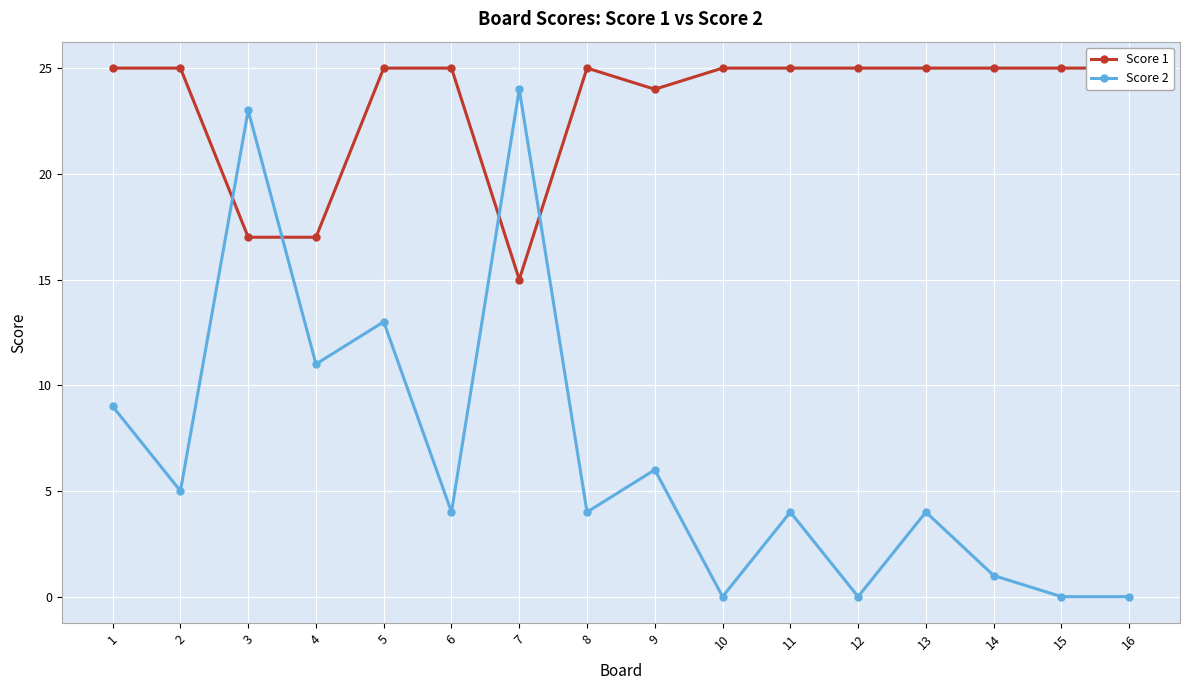

What is the average value of the Score 2 series?

7